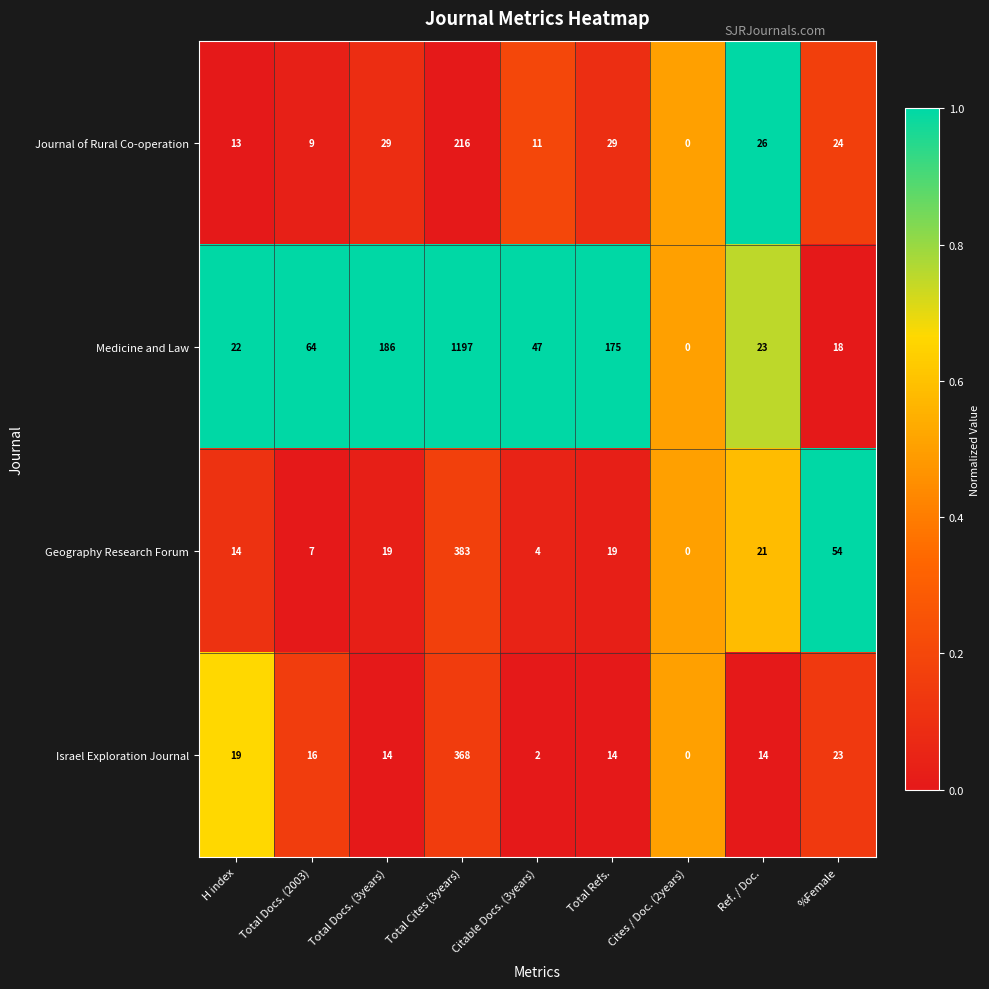

What is the approximate value of Medicine and Law at Total Cites (3years)?

1197